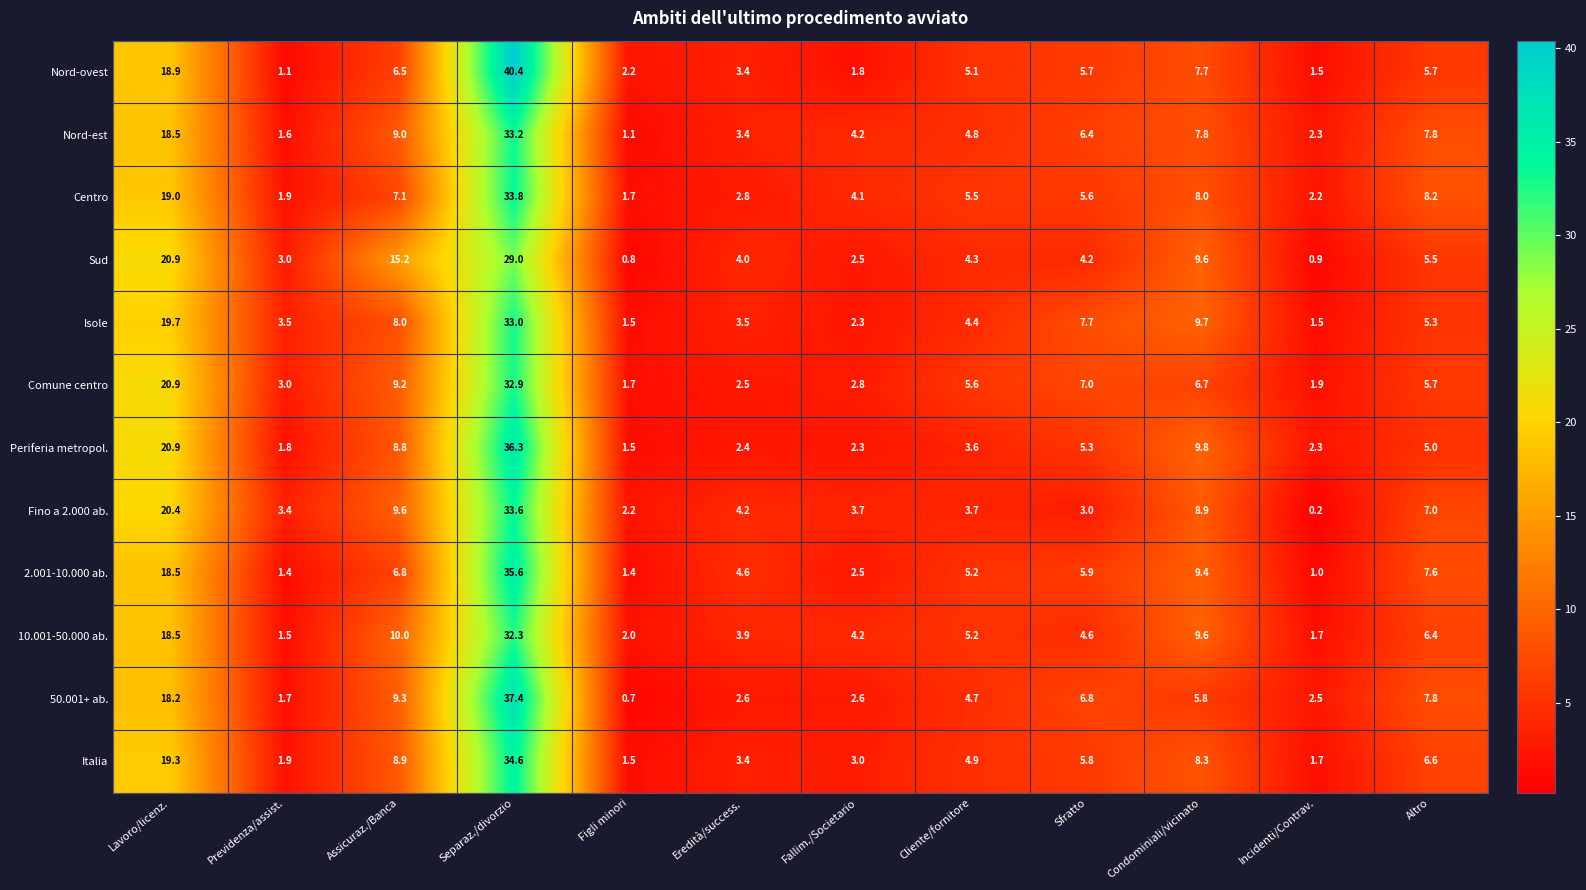

Where is Centro nearest to the value 17?

Lavoro/licenz.